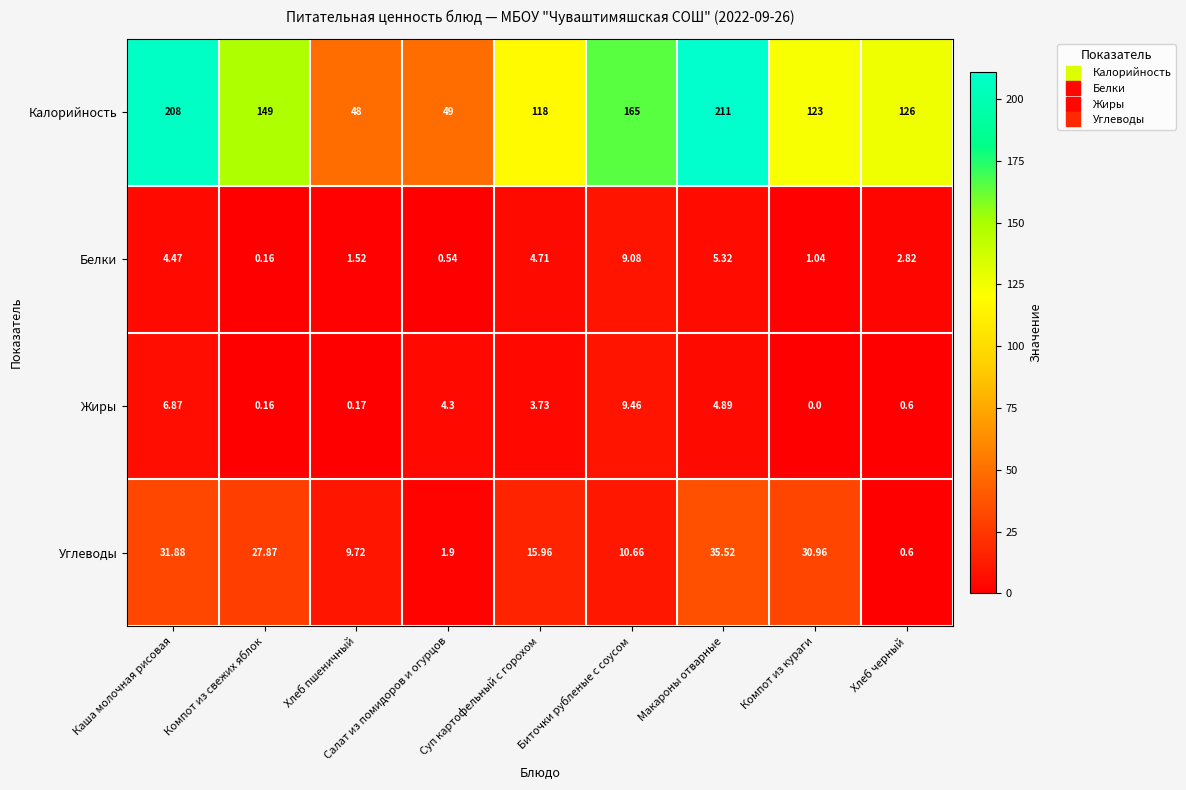

Between Хлеб пшеничный and Биточки рубленые с соусом, which series saw the biggest shift?

Калорийность